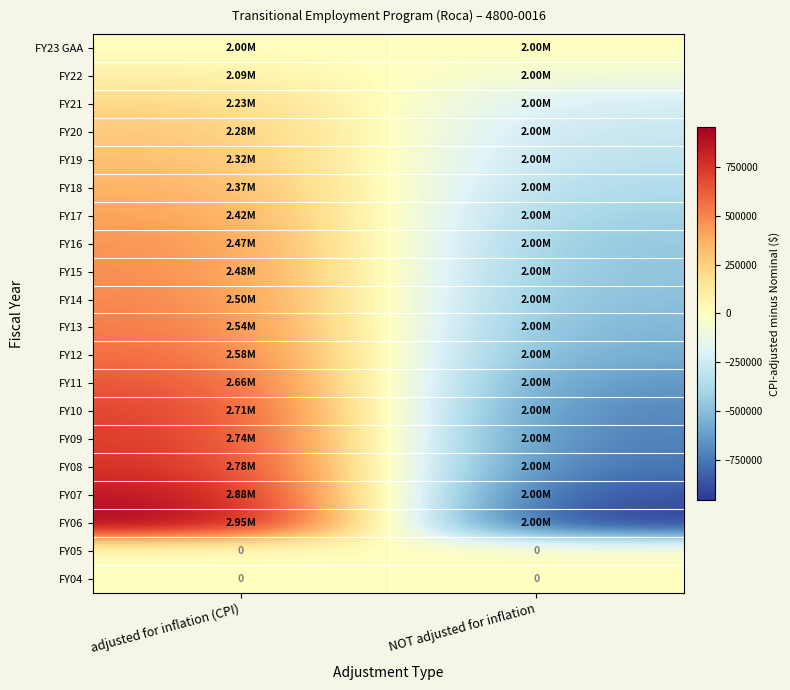

The FY18 series shows -368052 at NOT adjusted for inflation. True or false?

True